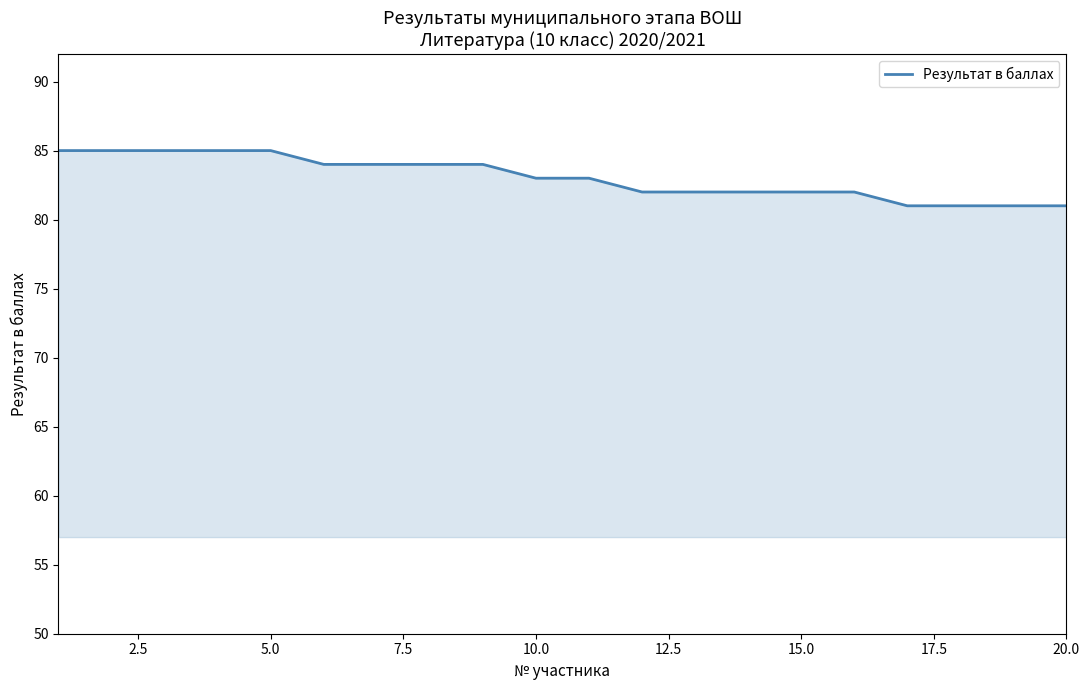

What is the smallest value displayed?

81